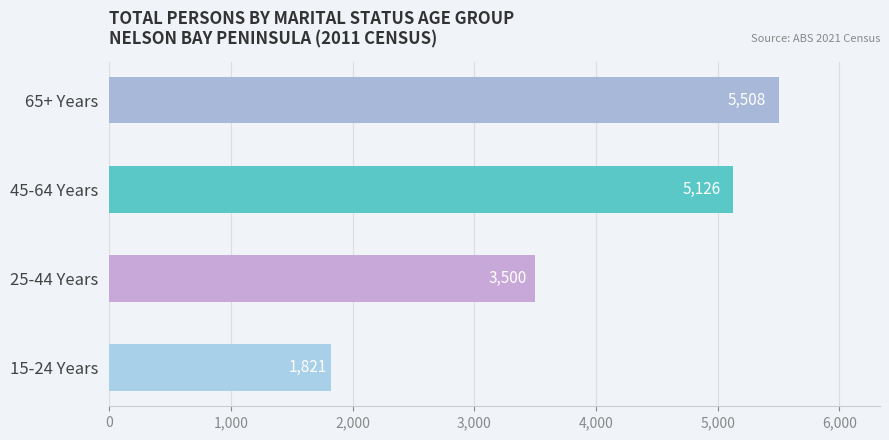

Approximately how many times larger is the value at 45-64 Years compared to 25-44 Years?

1.5